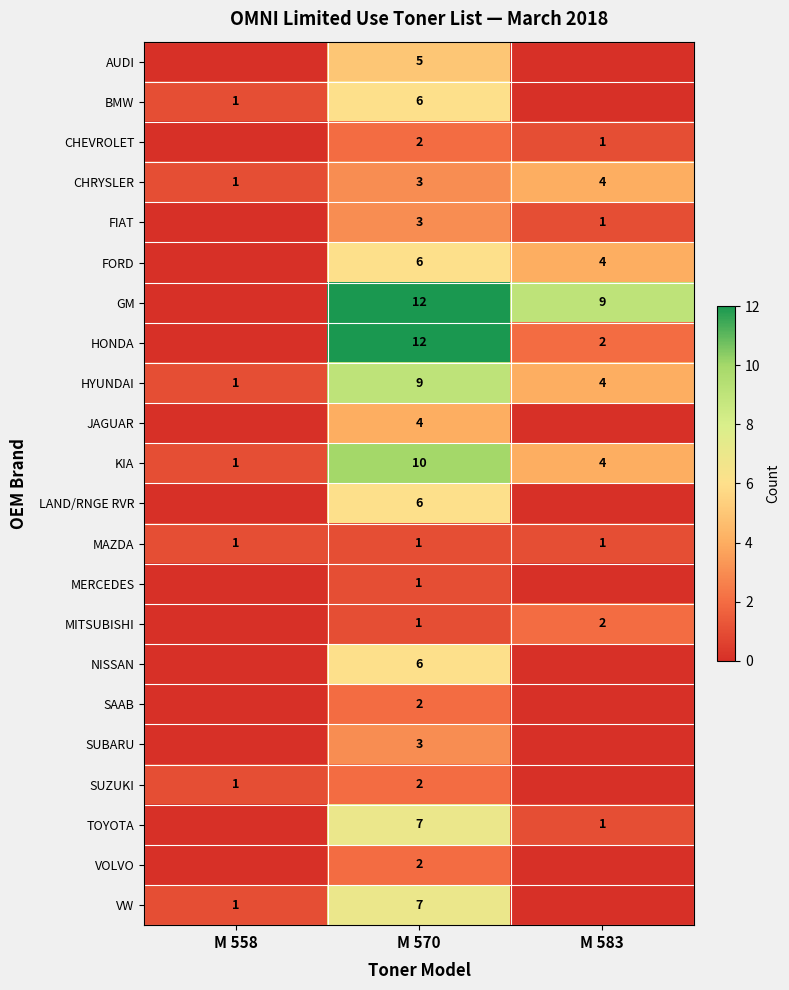

At how many categories does at least one series exceed 3?

2